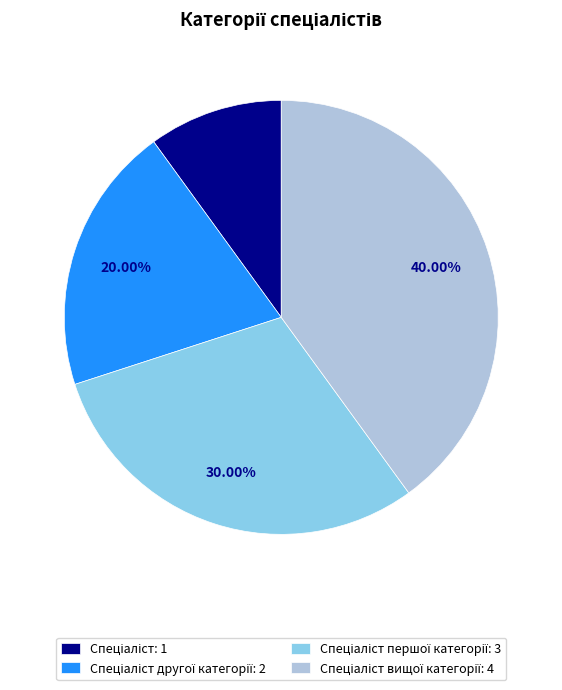

Is there a majority slice in this chart?

No